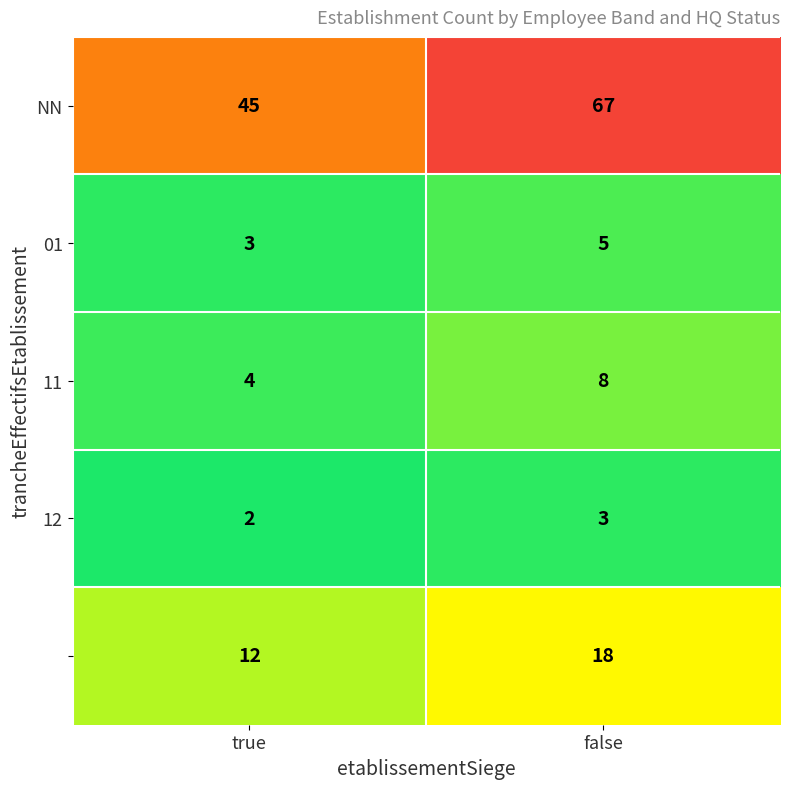

At which category is the sum across all series the highest?

false